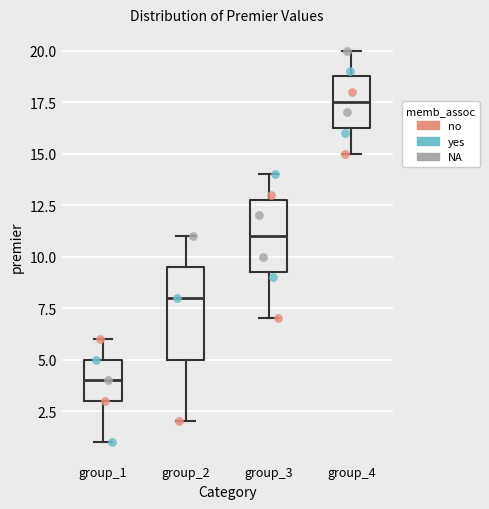

Reading left to right, transcribe this box plot: for each box, give where its median line is, the range the box spans, and where its two whiskers end, as read against the y-axis. The values are not printed on the chart, so give them approximately, as read against the axis.

group_1: median 4.0, box 3.0 to 5.0, whiskers 1.0 to 6.0
group_2: median 8.0, box 5.0 to 9.5, whiskers 2.0 to 11.0
group_3: median 11.0, box 9.5 to 13.0, whiskers 7.0 to 14.0
group_4: median 17.5, box 16.5 to 19.0, whiskers 15.0 to 20.0